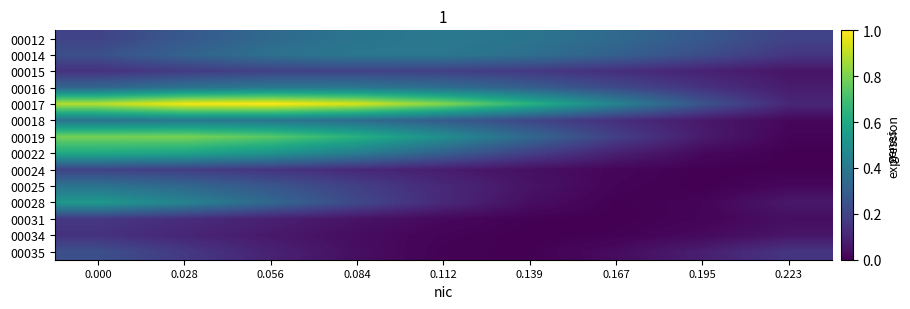

Reading left to right, extract all data points from this chart.

00012: 0.000=0.2	0.028=0.3	0.056=0.3	0.084=0.4	0.112=0.4	0.139=0.4	0.167=0.3	0.195=0.3	0.223=0.2
00014: 0.000=0.2	0.028=0.3	0.056=0.4	0.084=0.4	0.112=0.4	0.139=0.4	0.167=0.3	0.195=0.2	0.223=0.2
00015: 0.000=0.1	0.028=0.2	0.056=0.2	0.084=0.2	0.112=0.2	0.139=0.2	0.167=0.1	0.195=0.1	0.223=0.1
00016: 0.000=0.3	0.028=0.4	0.056=0.4	0.084=0.4	0.112=0.4	0.139=0.3	0.167=0.2	0.195=0.1	0.223=0.1
00017: 0.000=0.9	0.028=1.0	0.056=1.0	0.084=0.9	0.112=0.8	0.139=0.6	0.167=0.4	0.195=0.3	0.223=0.1
00018: 0.000=0.4	0.028=0.4	0.056=0.4	0.084=0.4	0.112=0.3	0.139=0.2	0.167=0.1	0.195=0.1	0.223=0.0
00019: 0.000=0.8	0.028=0.8	0.056=0.7	0.084=0.6	0.112=0.5	0.139=0.3	0.167=0.2	0.195=0.1	0.223=0.0
00022: 0.000=0.6	0.028=0.6	0.056=0.5	0.084=0.4	0.112=0.3	0.139=0.2	0.167=0.1	0.195=0.0	0.223=0.0
00024: 0.000=0.2	0.028=0.2	0.056=0.2	0.084=0.1	0.112=0.1	0.139=0.0	0.167=0.0	0.195=0.0	0.223=0.0
00025: 0.000=0.4	0.028=0.3	0.056=0.3	0.084=0.2	0.112=0.1	0.139=0.1	0.167=0.0	0.195=0.0	0.223=0.0
00028: 0.000=0.5	0.028=0.4	0.056=0.3	0.084=0.2	0.112=0.1	0.139=0.0	0.167=0.0	0.195=0.0	0.223=0.1
00031: 0.000=0.2	0.028=0.1	0.056=0.1	0.084=0.1	0.112=0.0	0.139=0.0	0.167=0.0	0.195=0.0	0.223=0.0
00034: 0.000=0.1	0.028=0.1	0.056=0.1	0.084=0.0	0.112=0.0	0.139=0.0	0.167=0.0	0.195=0.0	0.223=0.1
00035: 0.000=0.2	0.028=0.2	0.056=0.1	0.084=0.0	0.112=0.0	0.139=0.0	0.167=0.0	0.195=0.1	0.223=0.2